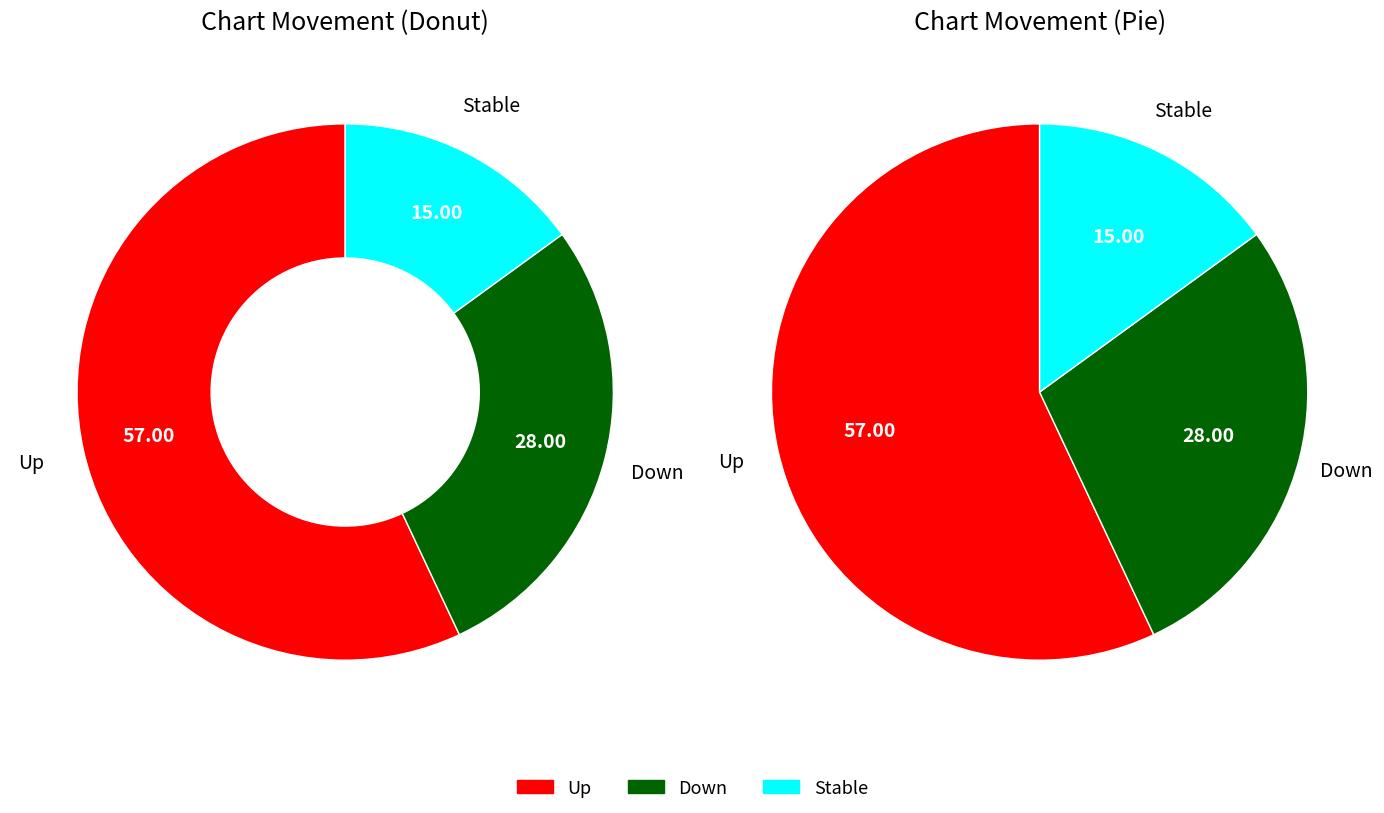

To the nearest percent, what is the combined percentage of up and -?

72%